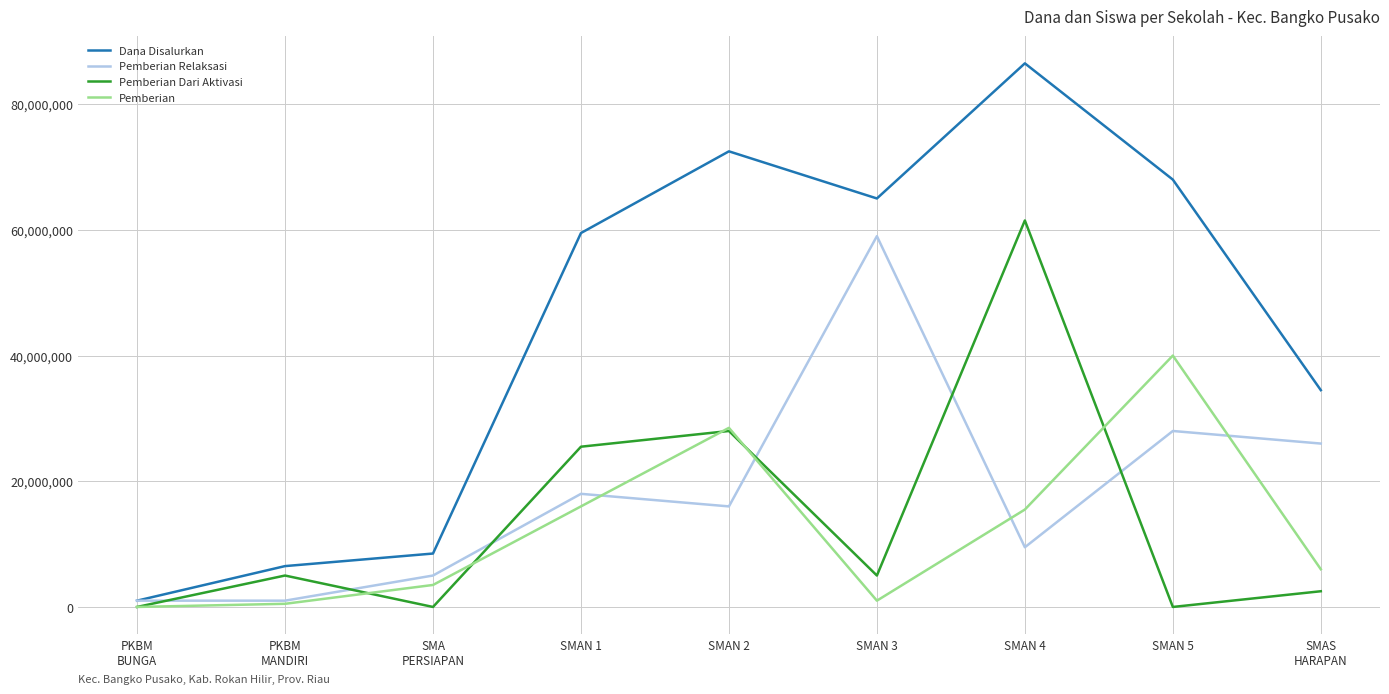

What is the highest value of the Pemberian Dari Aktivasi series?

61500000